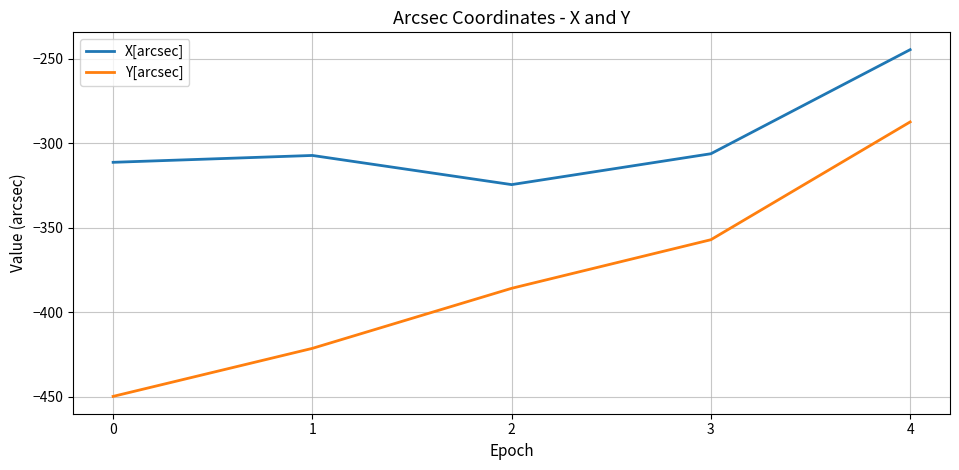

True or false: X[arcsec] and Y[arcsec] intersect in this chart.

False